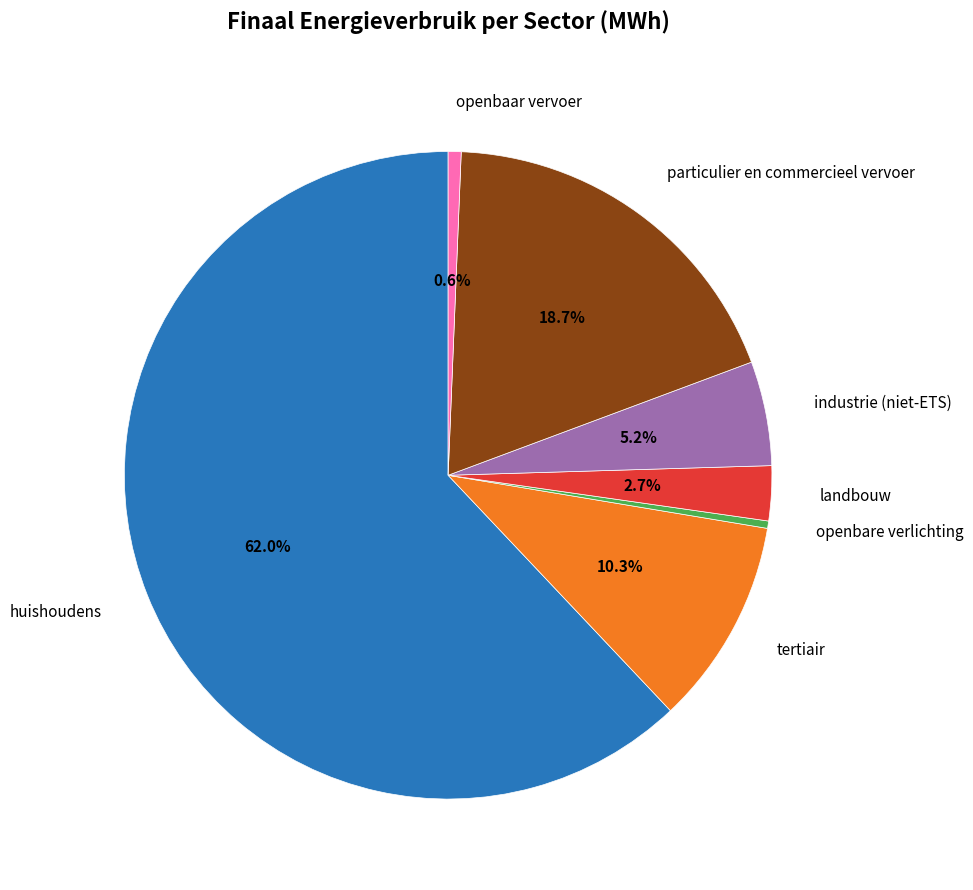

Does any single category account for the majority?

Yes